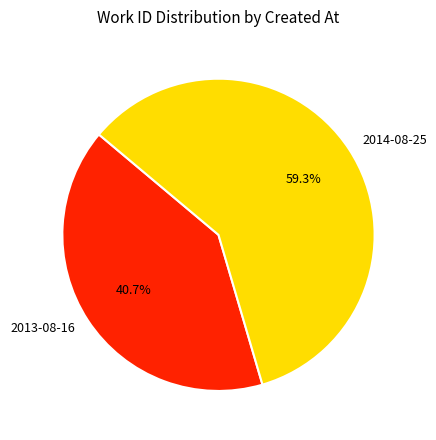

Rank the categories by value from highest to lowest.

2014-08-25, 2013-08-16